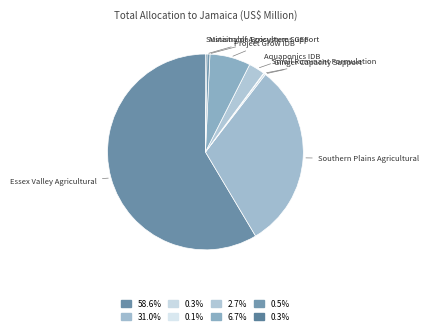

Rank the categories by value from highest to lowest.

Essex Valley Agricultural, Southern Plains Agricultural, Project Grow IDB, Aquaponics IDB, Ministry of Agriculture Support, Ginger Capacity Support, Sustainable Ecosystems GEF, Small Ruminant Formulation